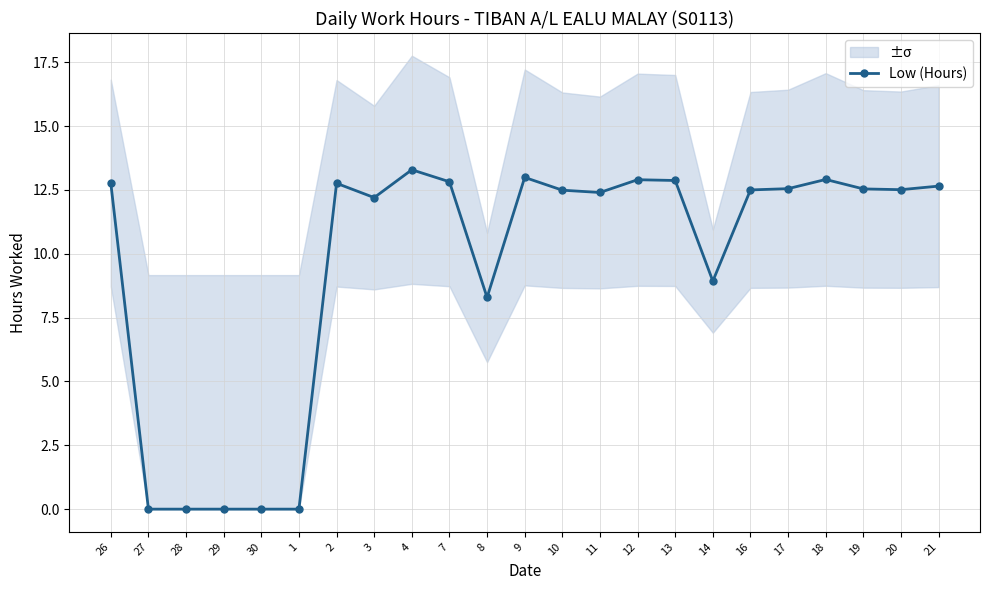

What is the difference between the values at 7 and 8?

4.5